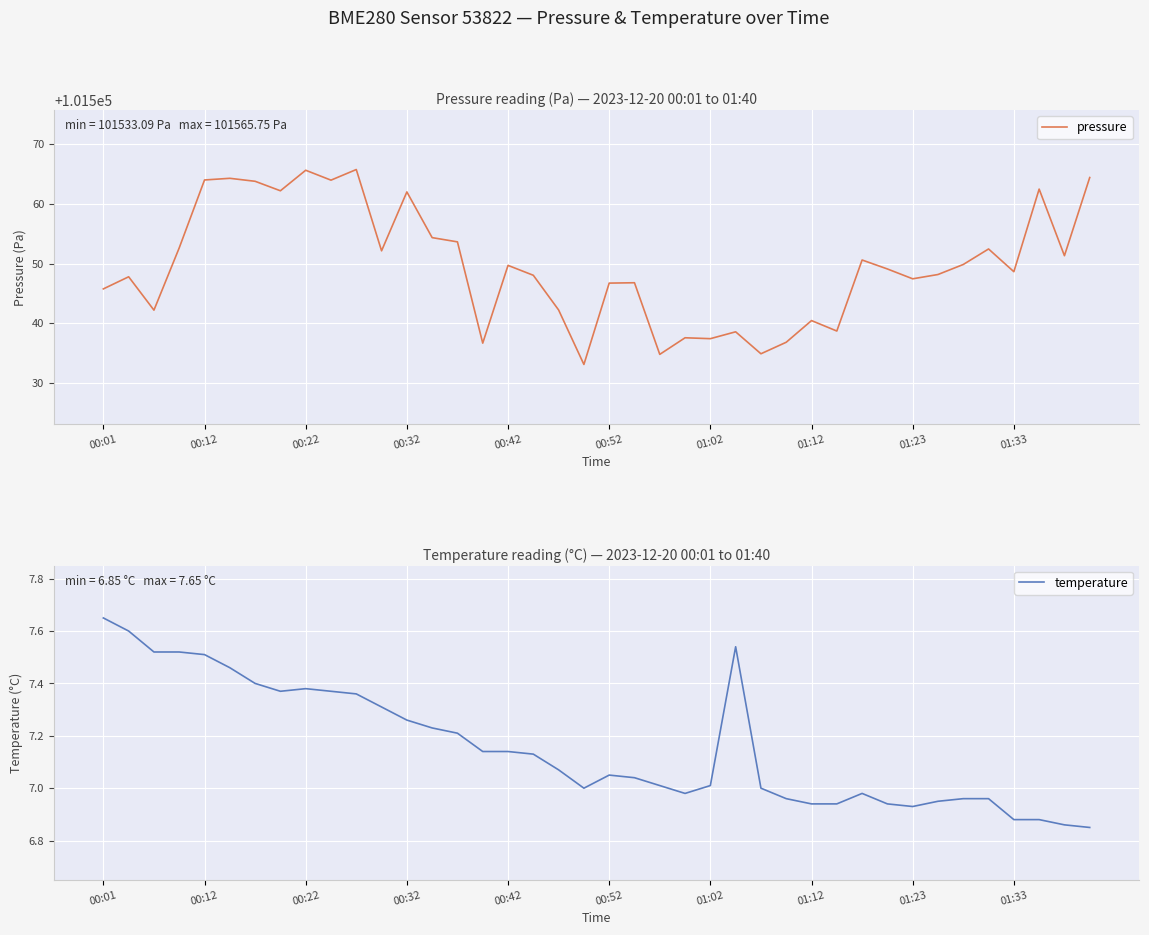

At which label is temperature closest to 7?

19